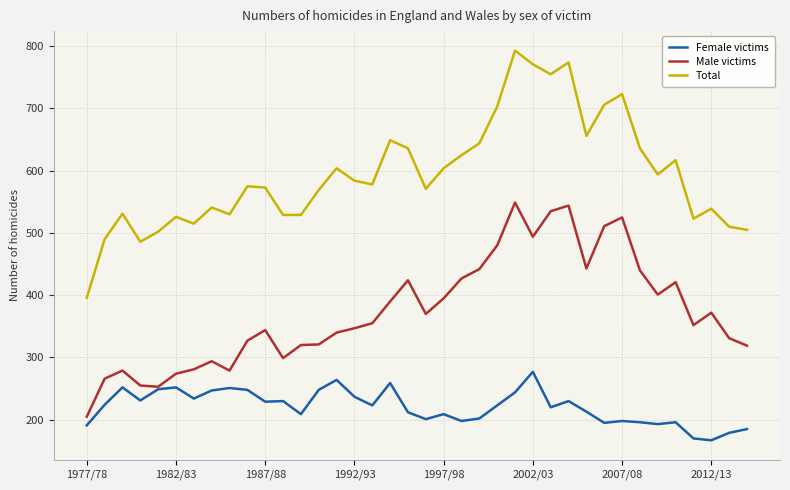

True or false: Total and Female victims cross at least once.

False